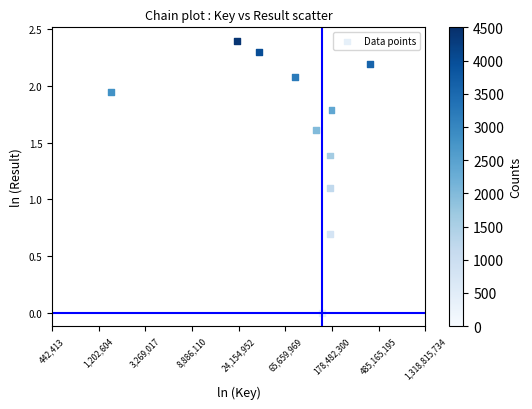

What Y value in the scatter plot is closest to 1?

1.1